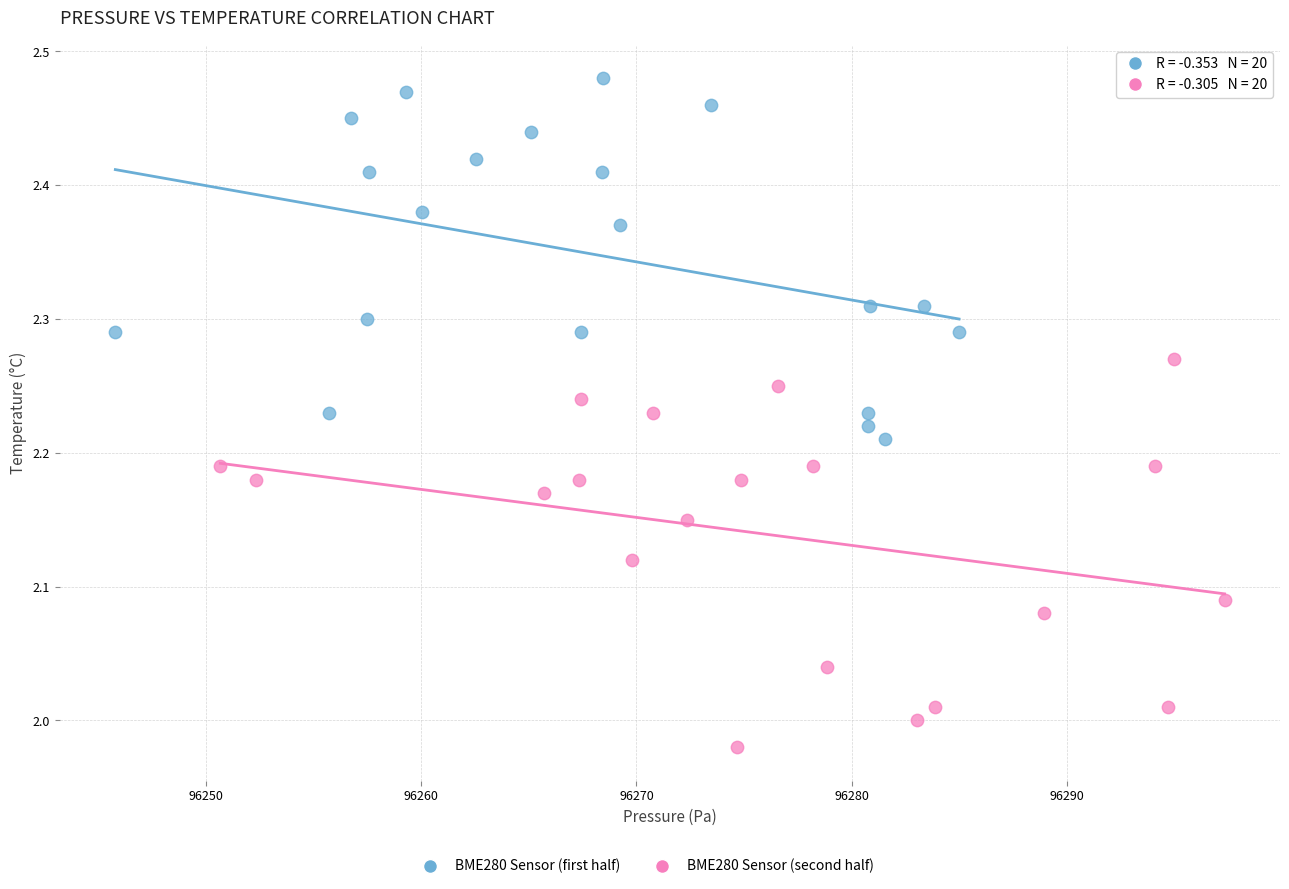

Which series has the widest spread of Y values?

BME280 Sensor (second half)